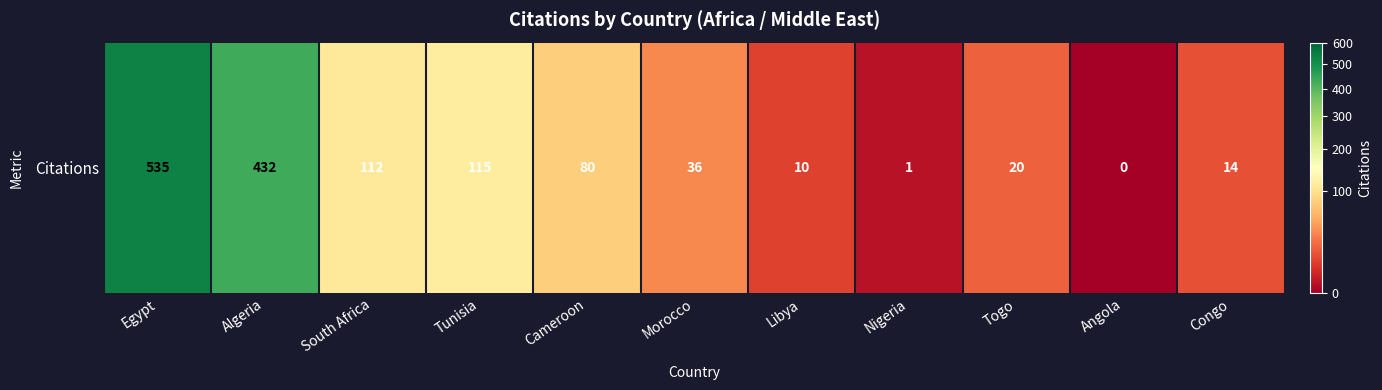

What is the ratio of the value at Cameroon to the value at Congo?

5.7